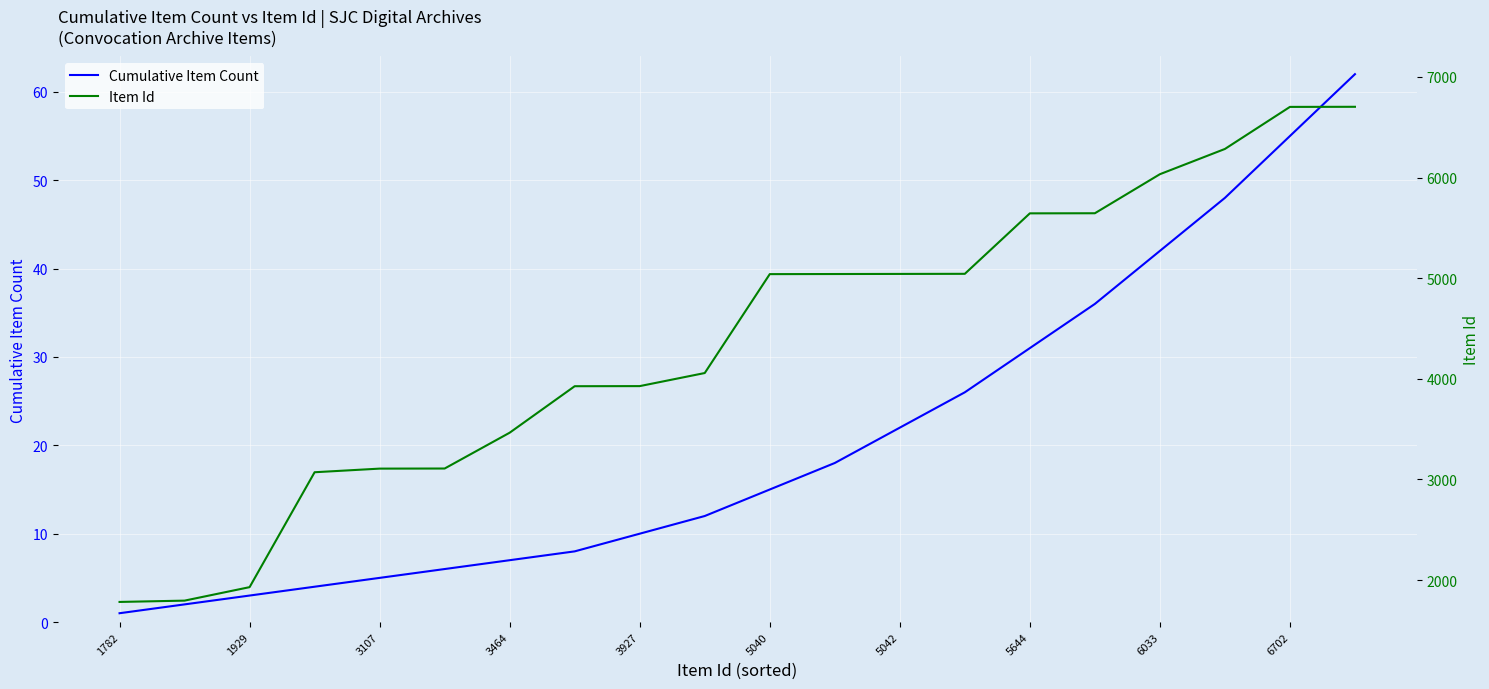

How many lines are shown in the chart?

2